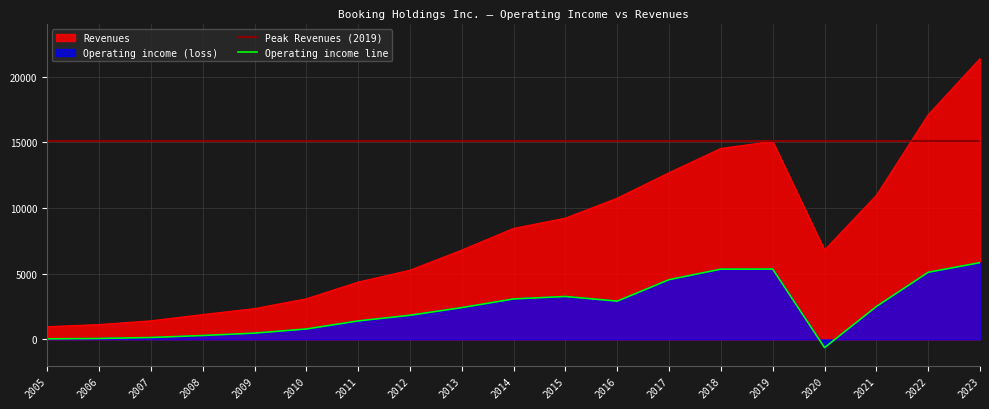

At how many categories does at least one series exceed 1597?

16